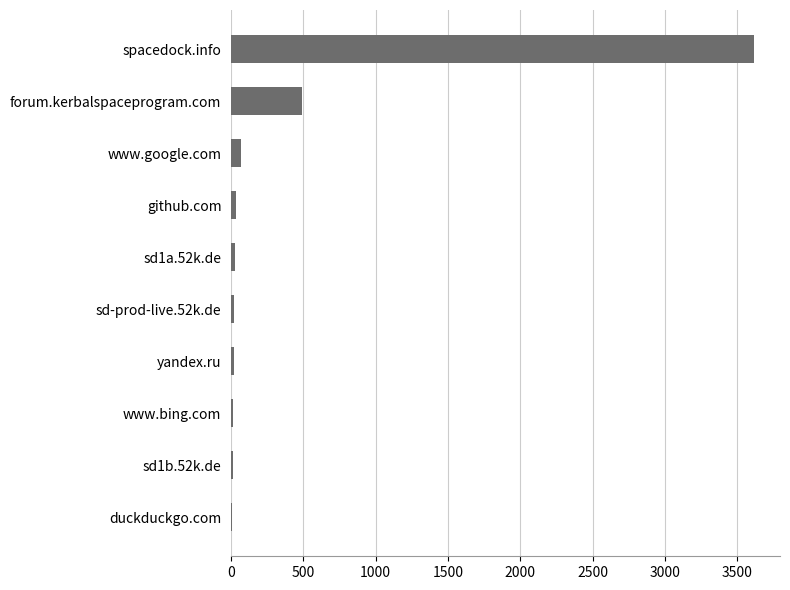

What is the sum of all values?

4299